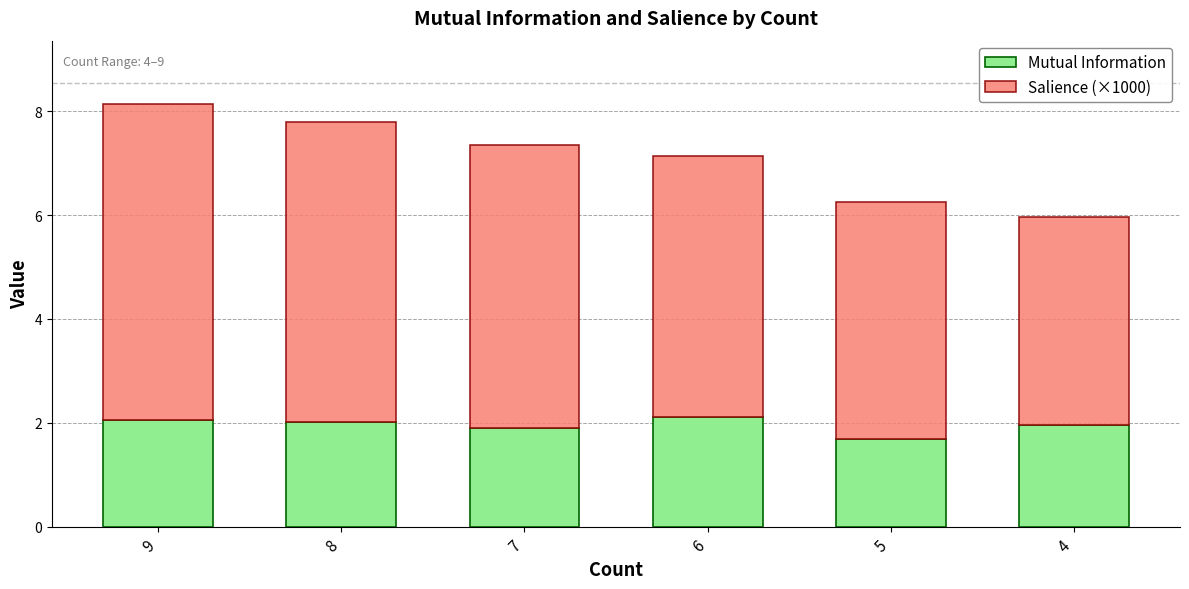

How many series are shown in this chart?

2